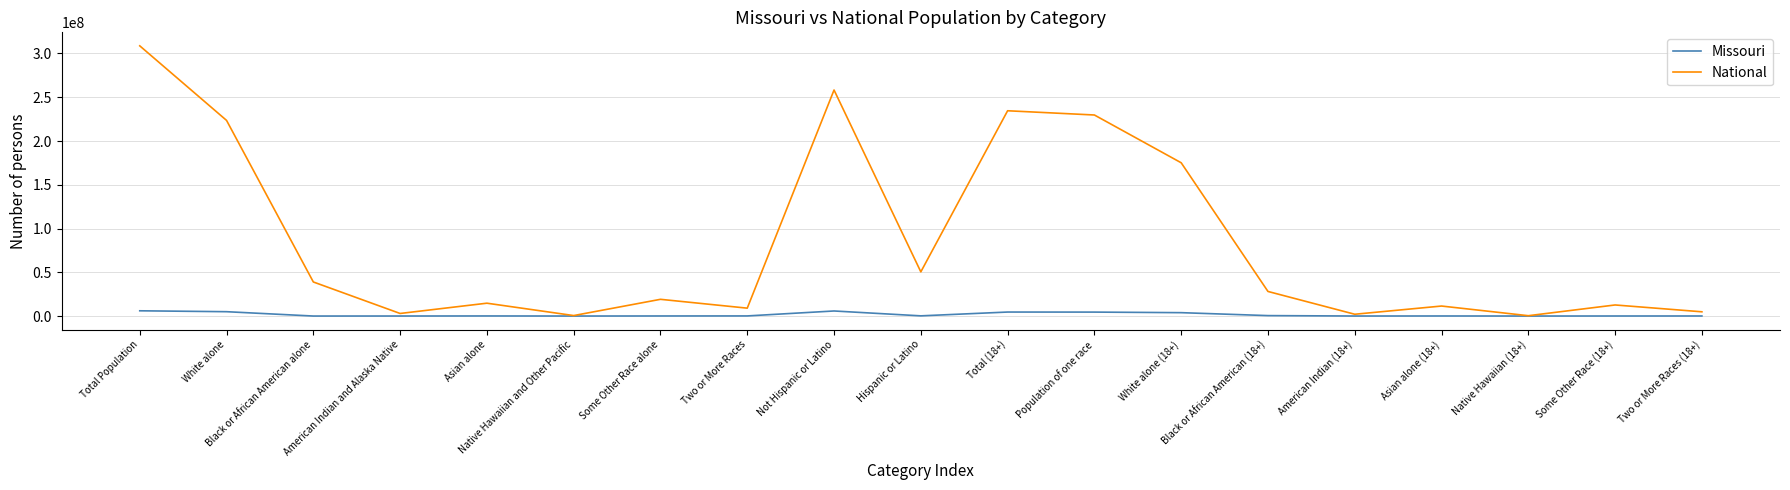

Is this an area chart (filled region under the line)?

No